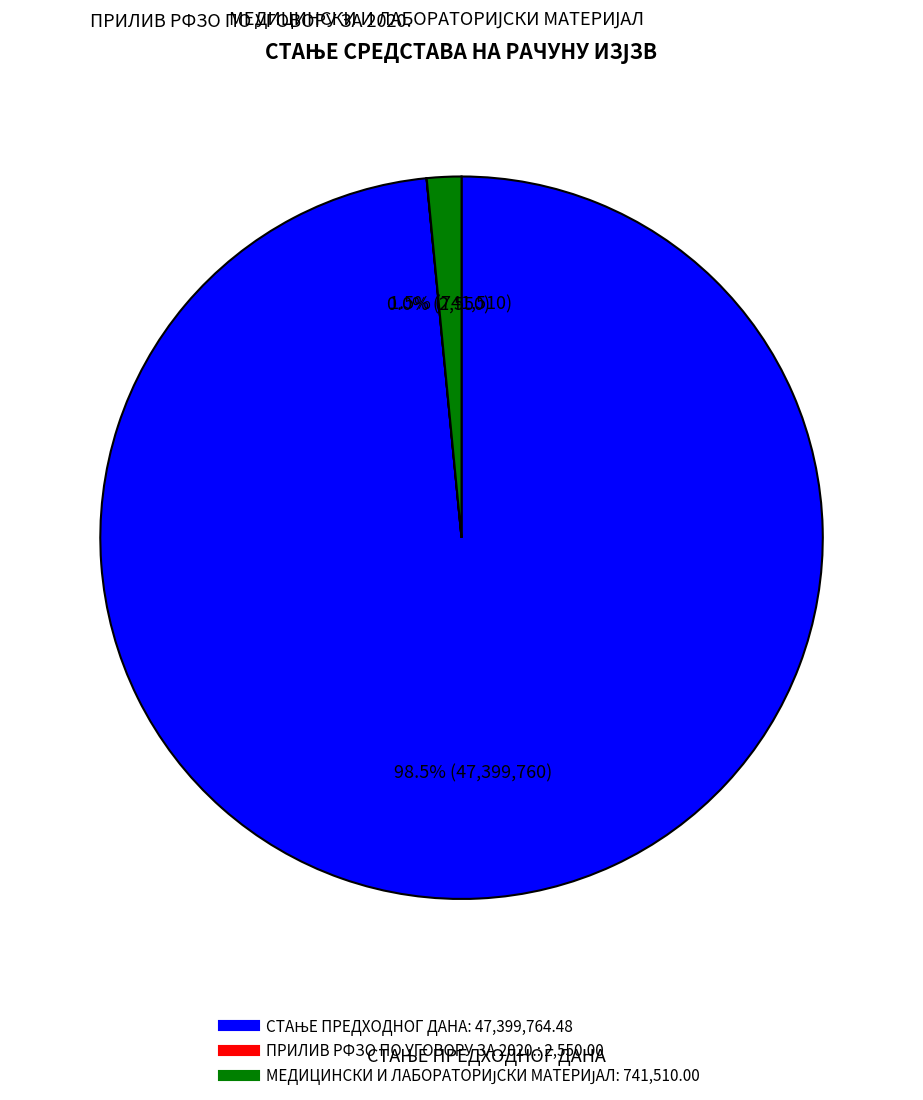

Does any single category account for the majority?

Yes